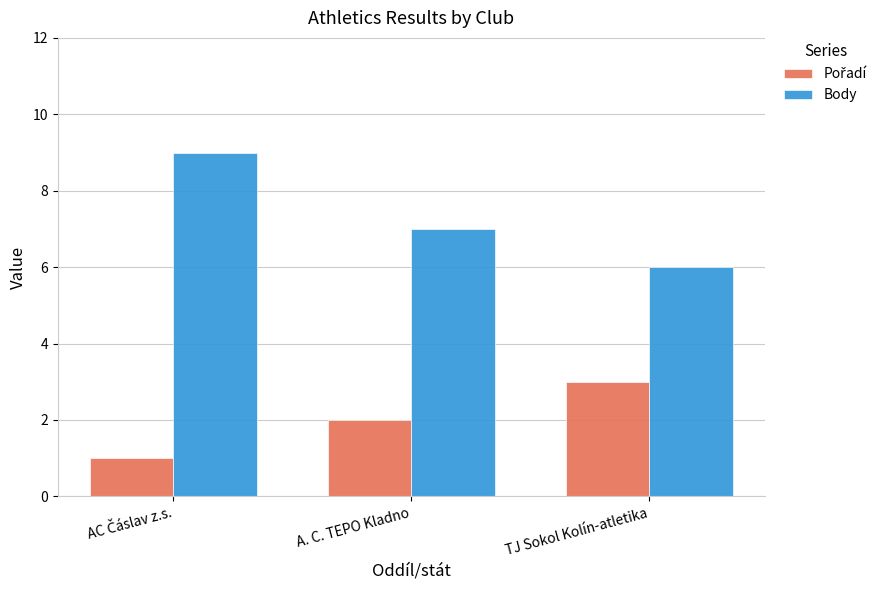

What is the minimum value for Body?

6